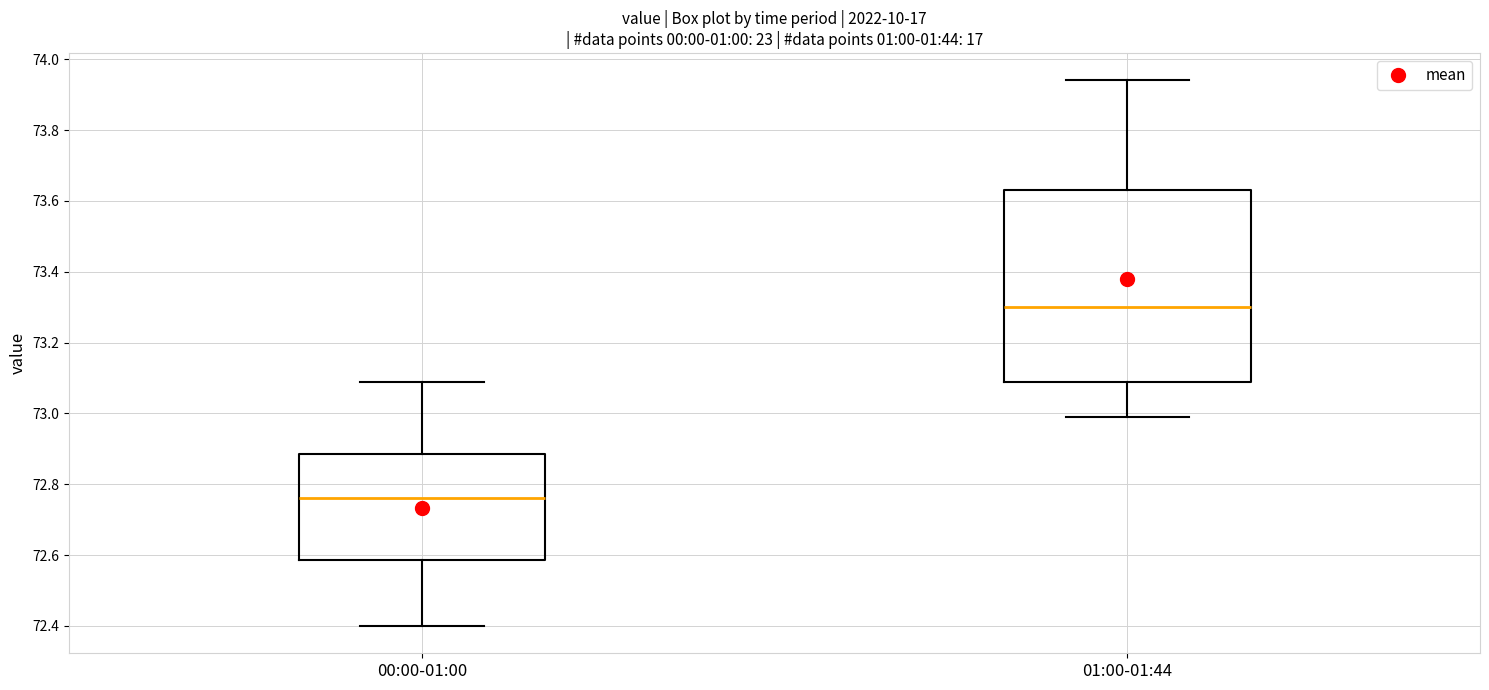

Reading left to right, read every box against the y-axis: the position of its median line, the range the box covers, and the ends of its whiskers. The values are not printed on the chart, so give them approximately, as read against the axis.

00:00-01:00: median 72.76, box 72.58 to 72.88, whiskers 72.40 to 73.10
01:00-01:44: median 73.30, box 73.10 to 73.64, whiskers 73.00 to 73.94